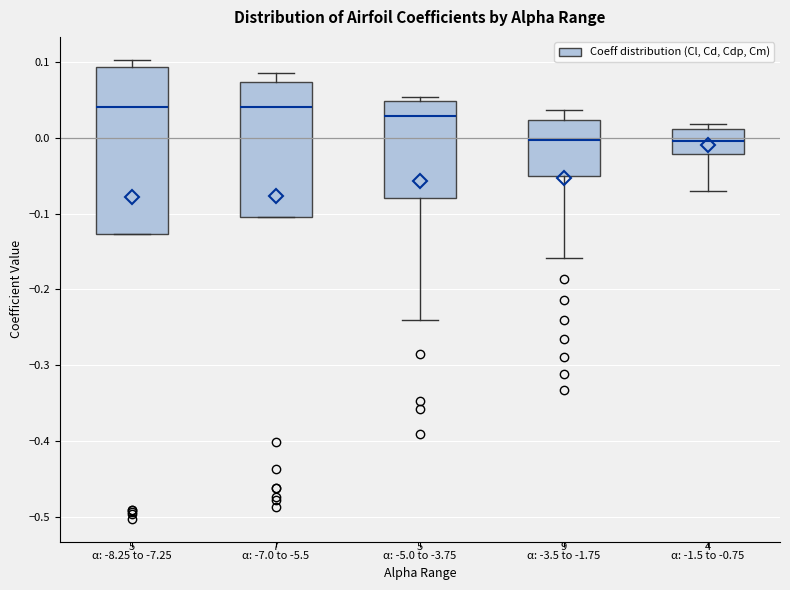

Where is the upper edge of the box for α: -1.5 to -0.75 on the y-axis? The values are not printed on the chart, so give them approximately, as read against the axis.

0.01